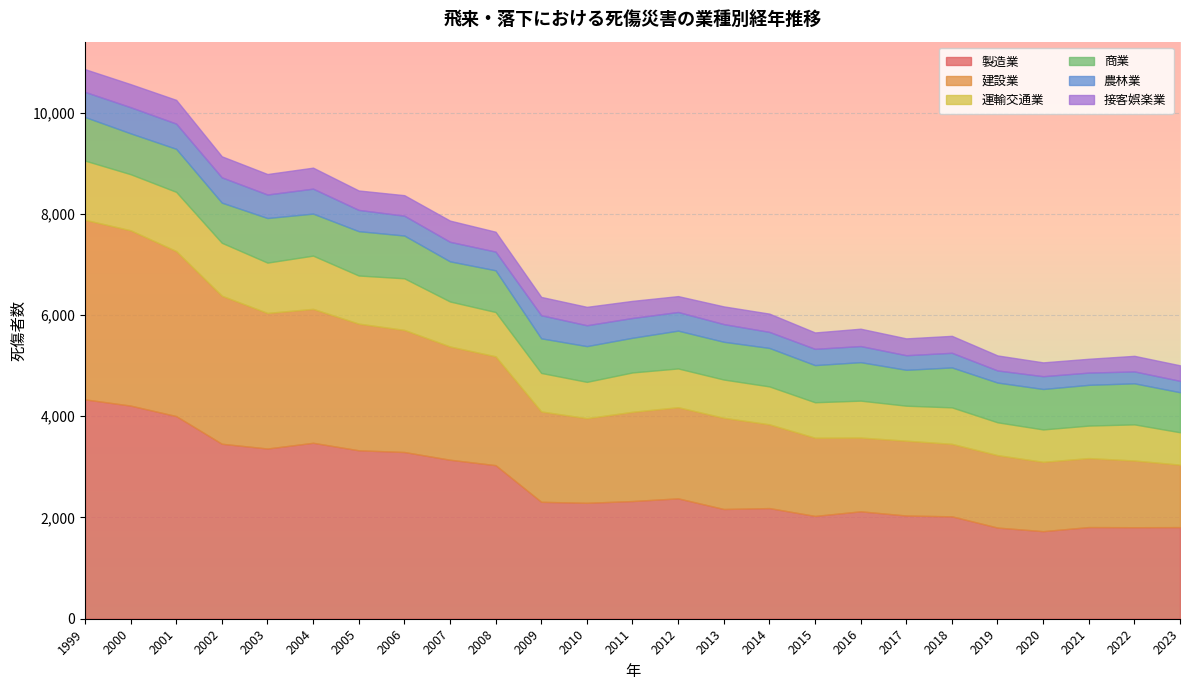

Rank the series at 2009 from highest to lowest value.

製造業, 建設業, 運輸交通業, 商業, 農林業, 接客娯楽業